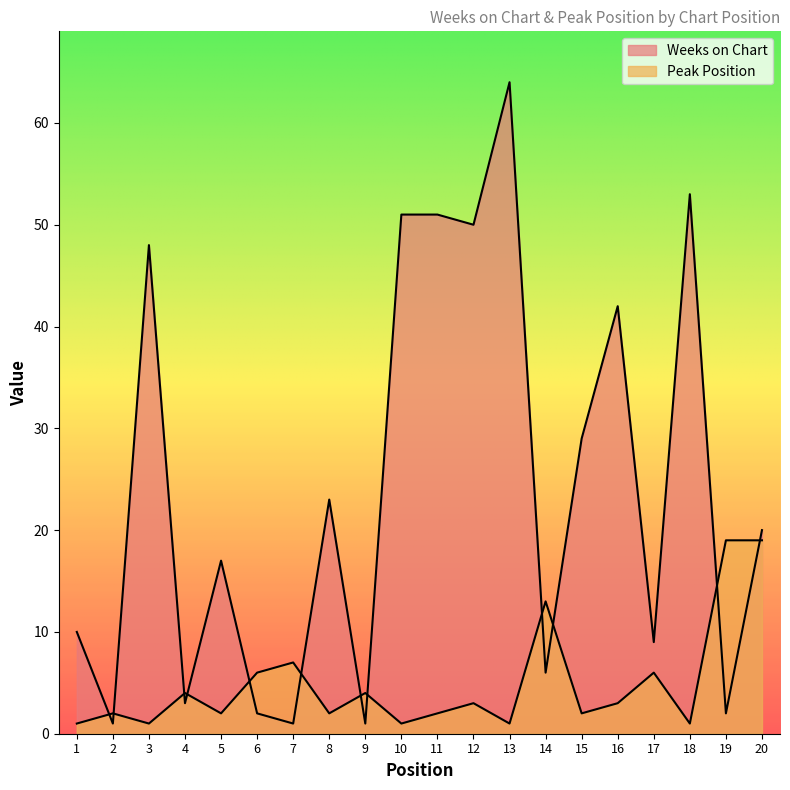

In Weeks on Chart, how many points are lower than both neighbors (excluding endpoints)?

8